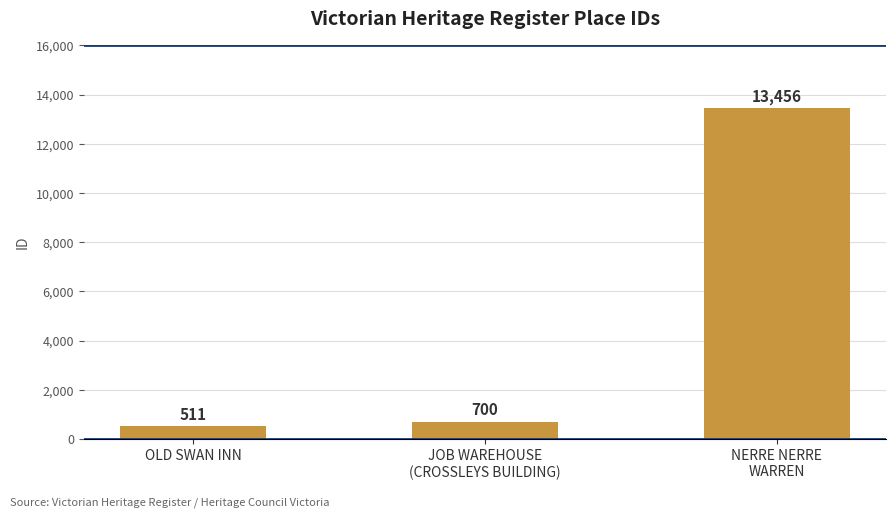

What is the maximum value shown in the chart?

13456